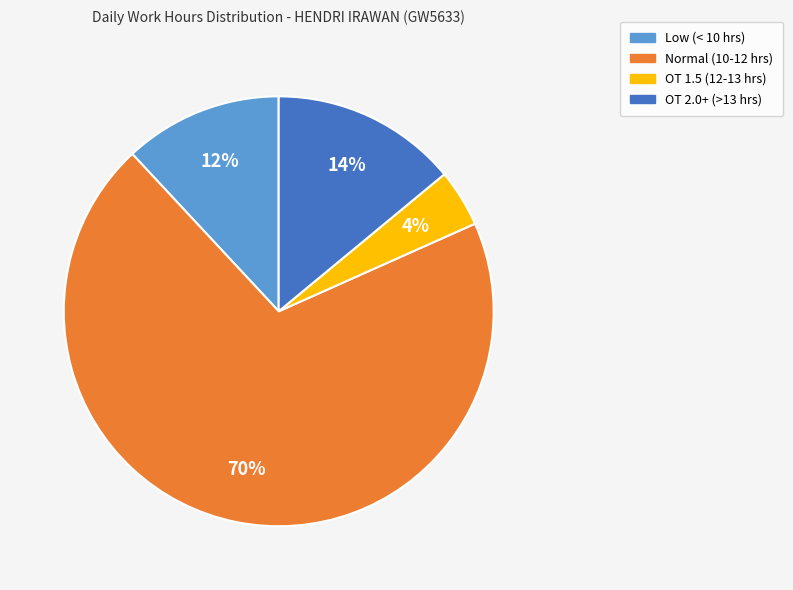

Count the number of slices in the pie.

4